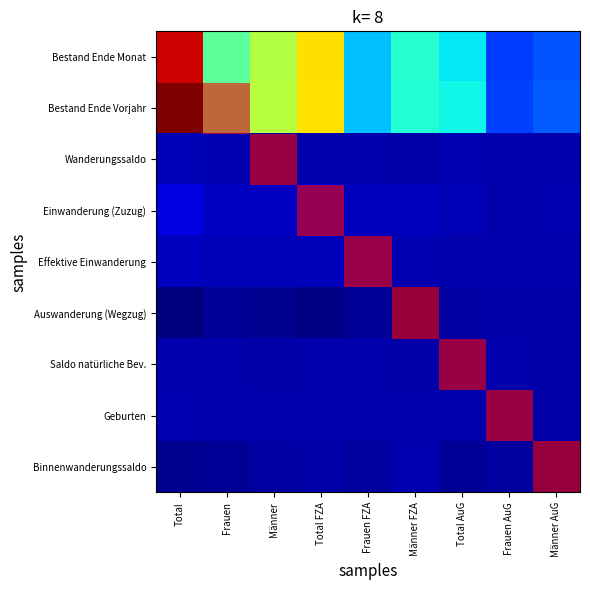

Is the value of Effektive Einwanderung at Total AuG greater than the value of Bestand Ende Vorjahr at Männer?

No